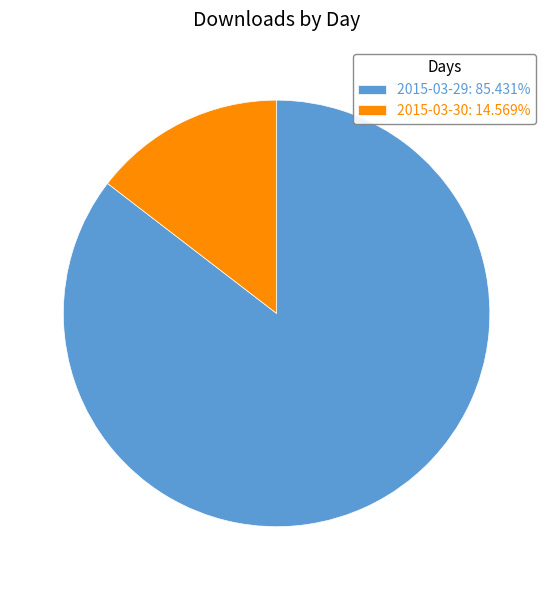

Which slice is the largest?

2015-03-29